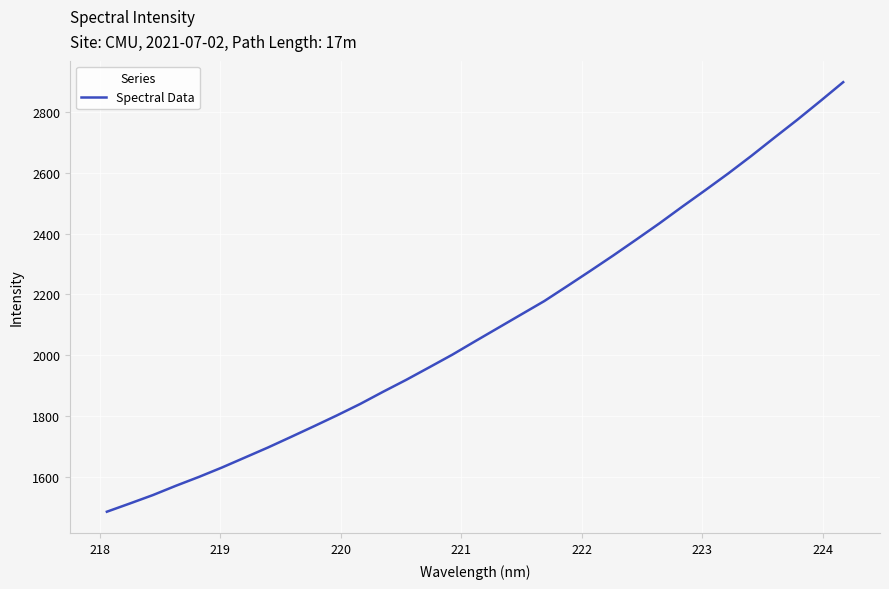

What is the difference between the maximum and minimum values?

1414.6